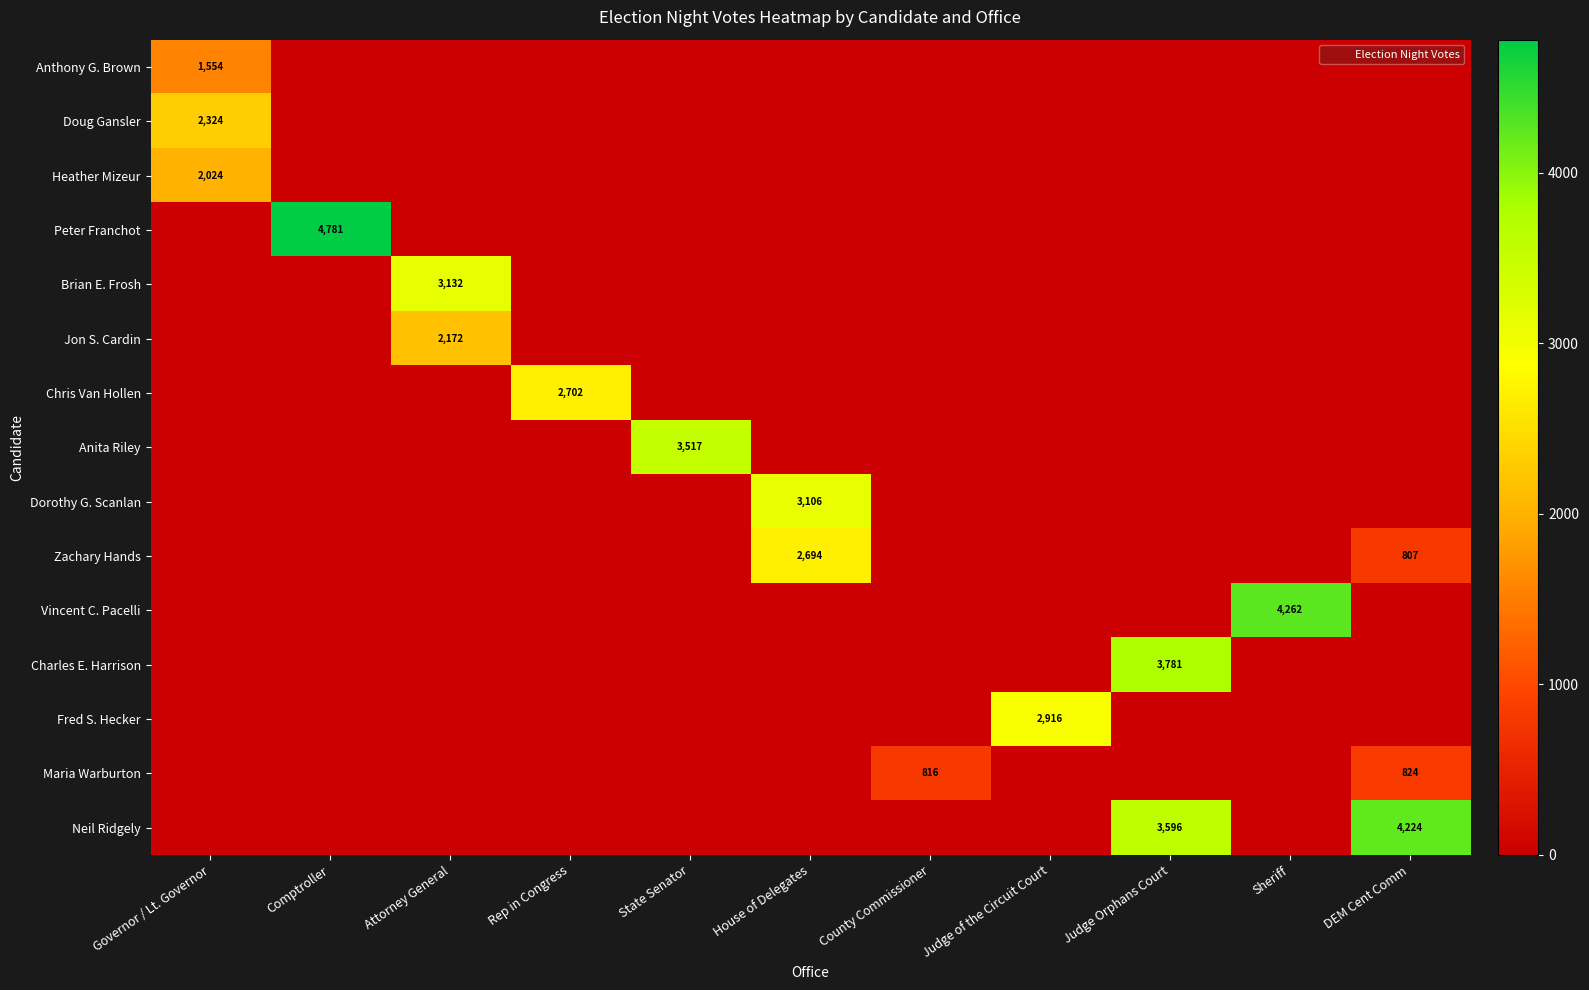

The Dorothy G. Scanlan series shows 0 at Rep in Congress. True or false?

True